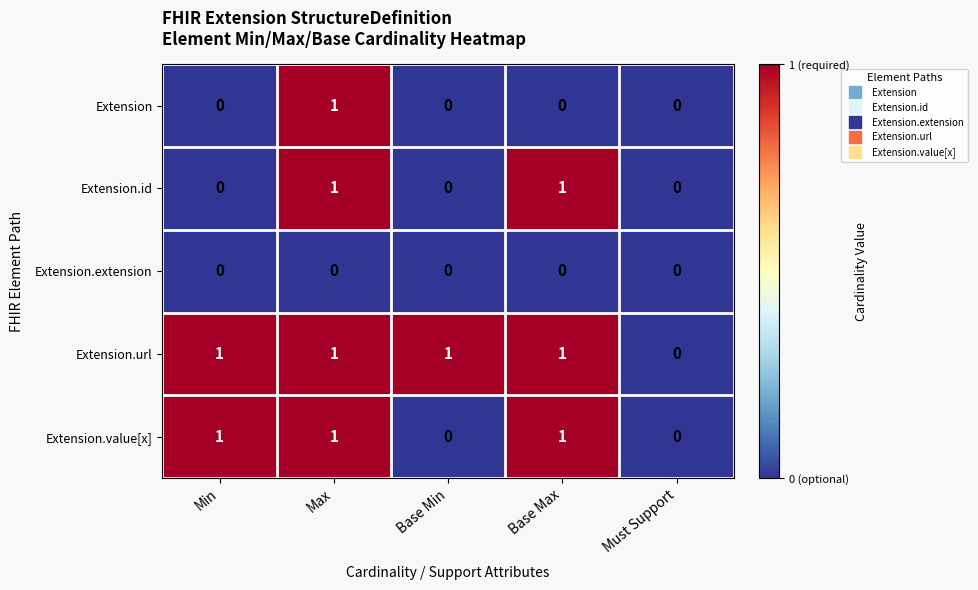

Reading left to right, transcribe all the data shown in this chart.

Extension: 0	1	0	0	0
Extension.id: 0	1	0	1	0
Extension.extension: 0	0	0	0	0
Extension.url: 1	1	1	1	0
Extension.value[x]: 1	1	0	1	0